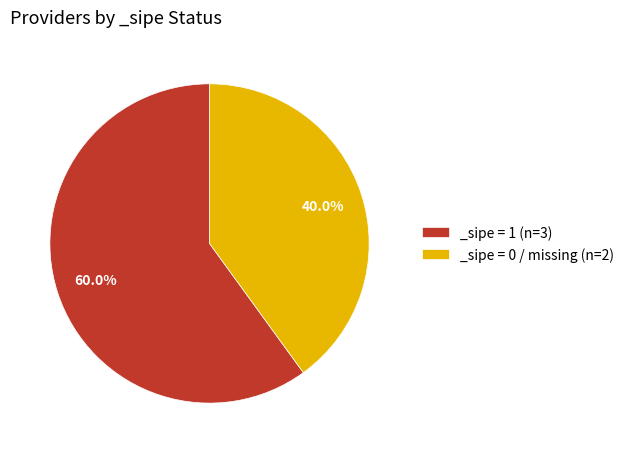

Which slice represents more than half of the pie?

_sipe = 1 (n=3)